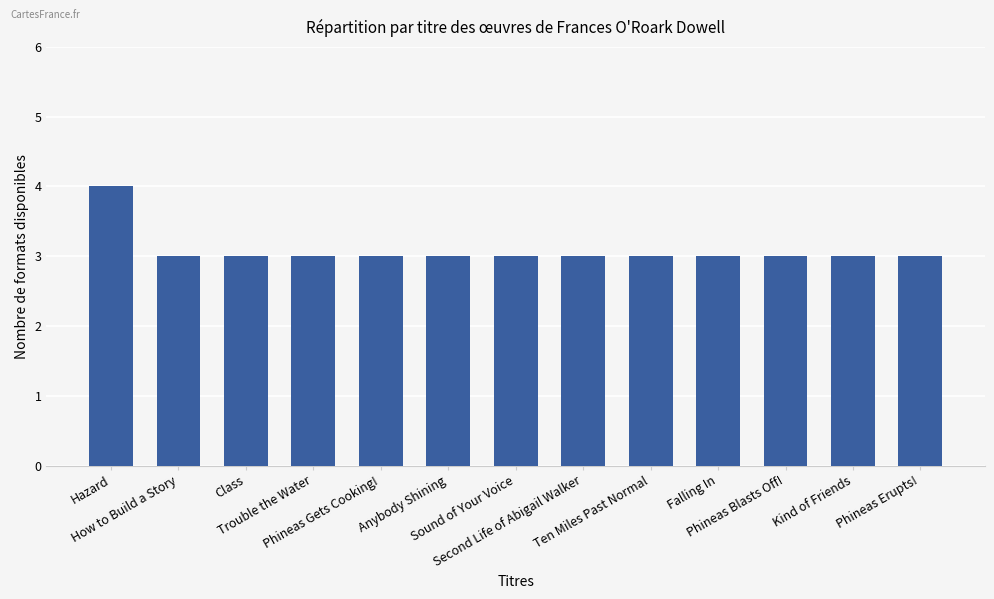

What is the smallest value displayed?

3